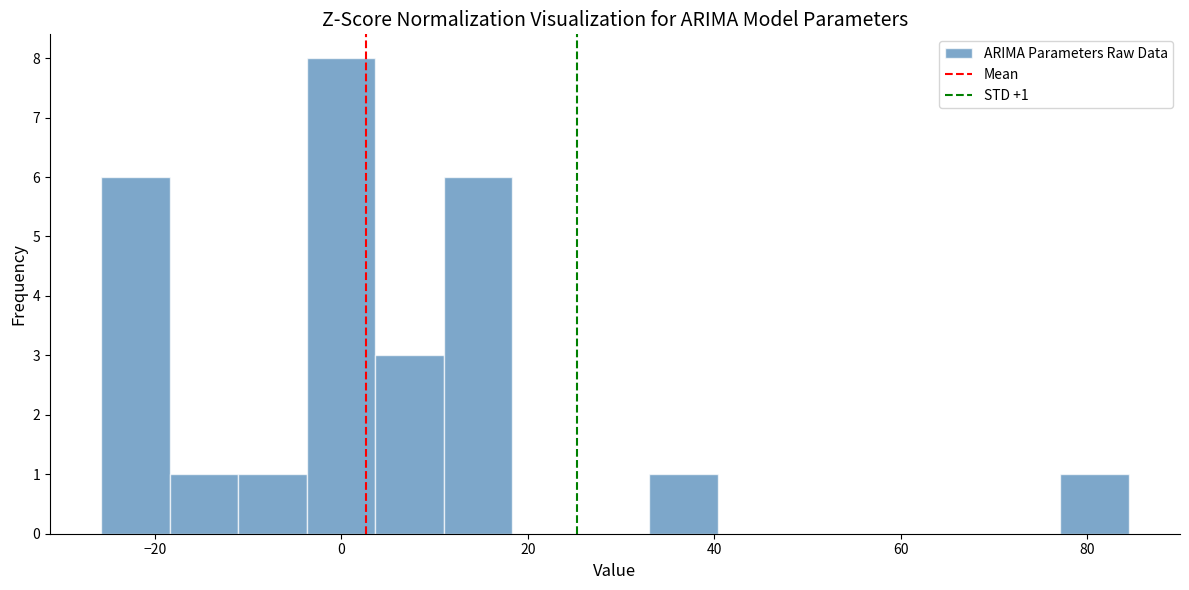

Read against the x-axis, roughly where is the centre of the tallest bar?

0